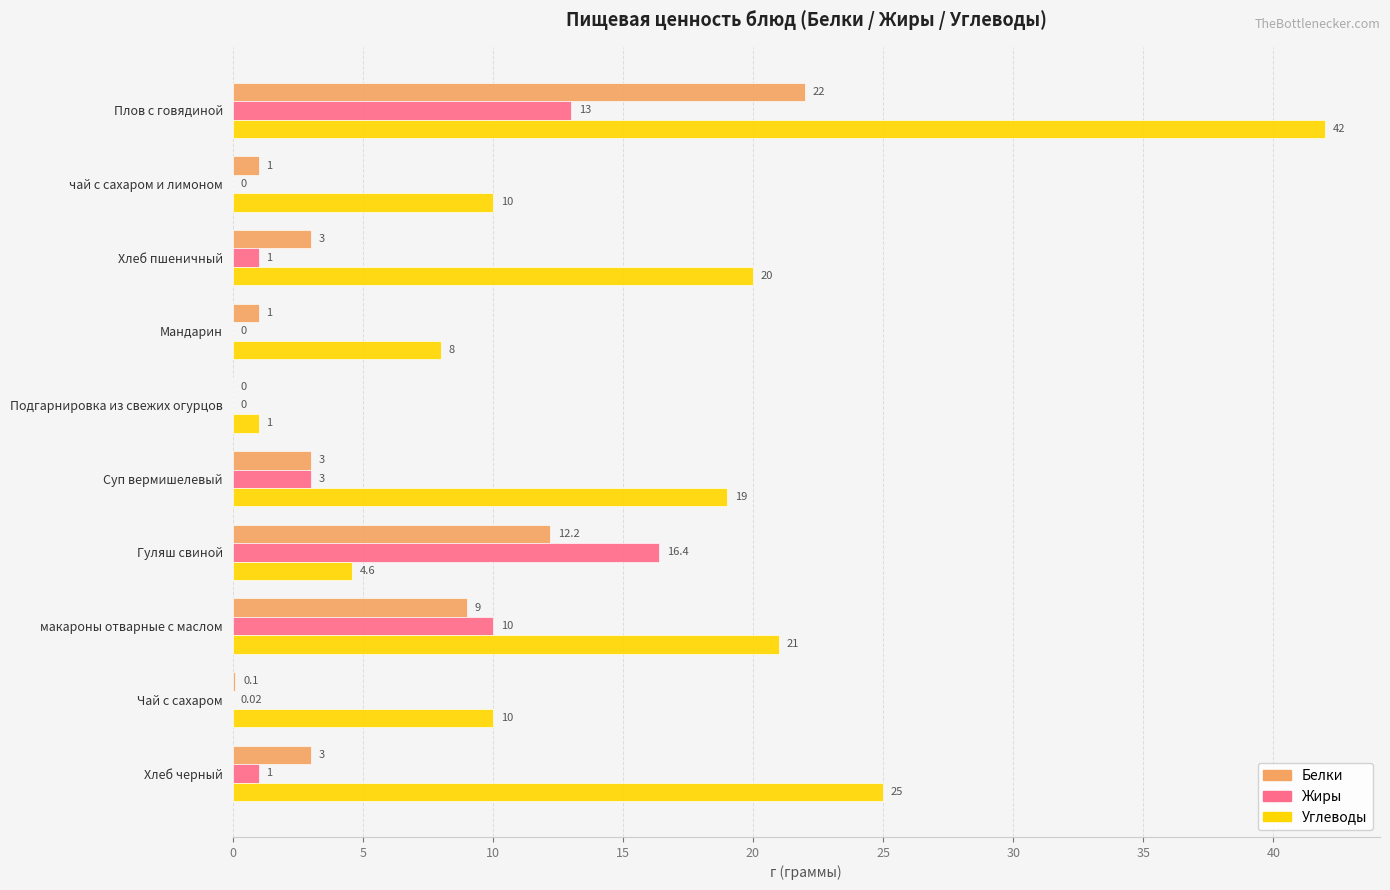

Between Хлеб пшеничный and Чай с сахаром, which series saw the biggest shift?

Углеводы